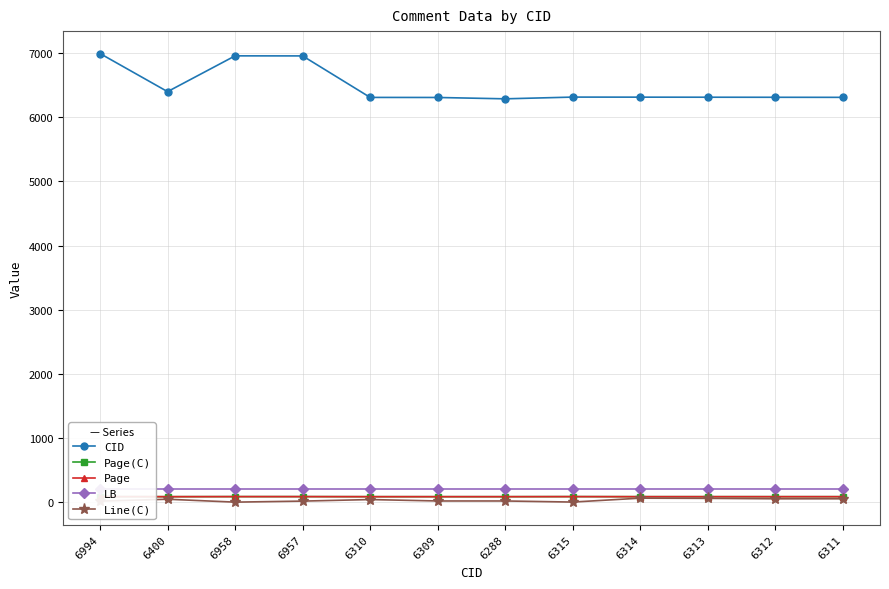

Rank the categories by Page(C) value from lowest to highest.

6400, 6310, 6309, 6288, 6314, 6313, 6312, 6311, 6994, 6958, 6957, 6315